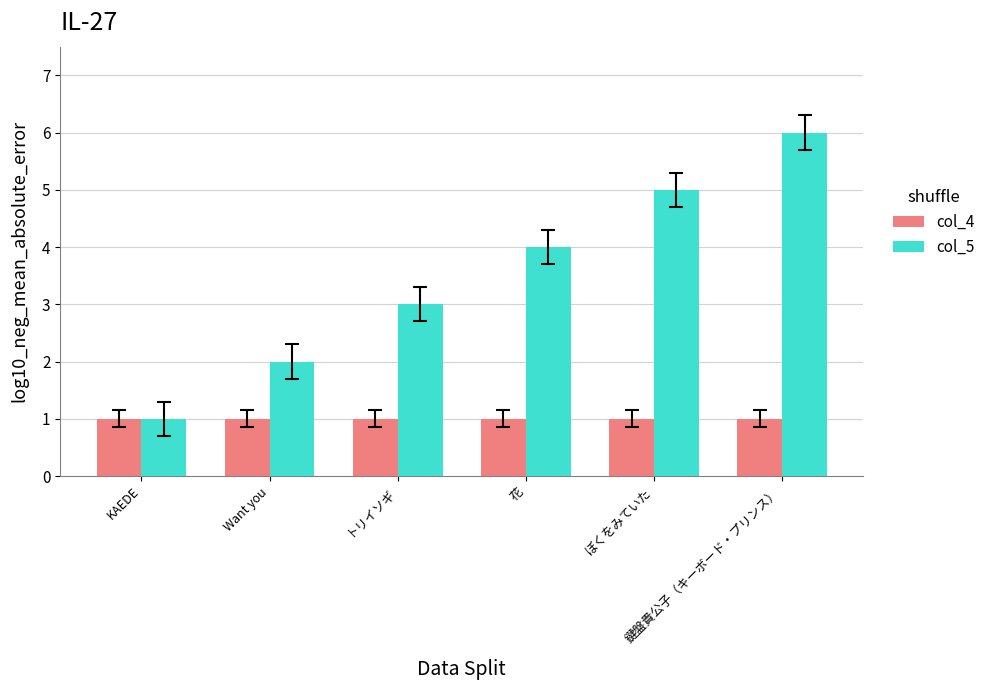

What position from the left is 花?

4